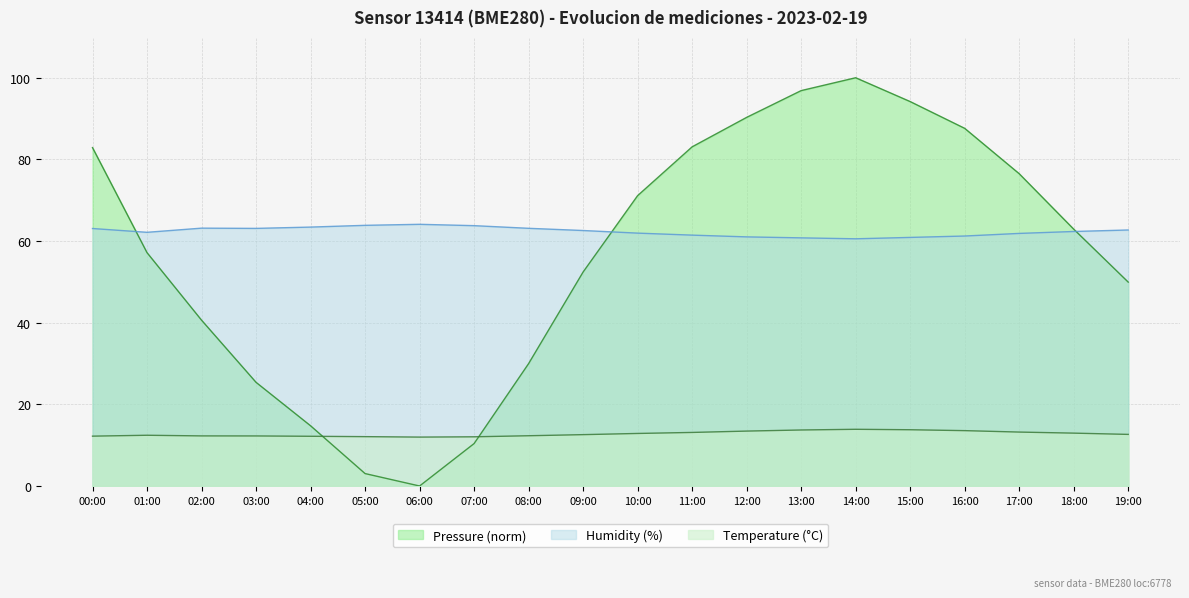

At how many categories does at least one series exceed 52?

20